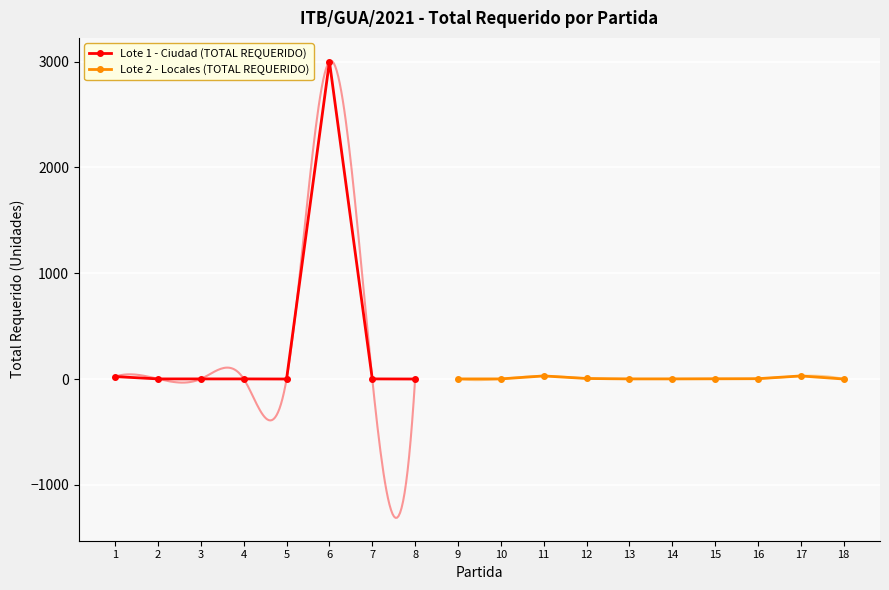

What is the minimum value shown in the chart?

1